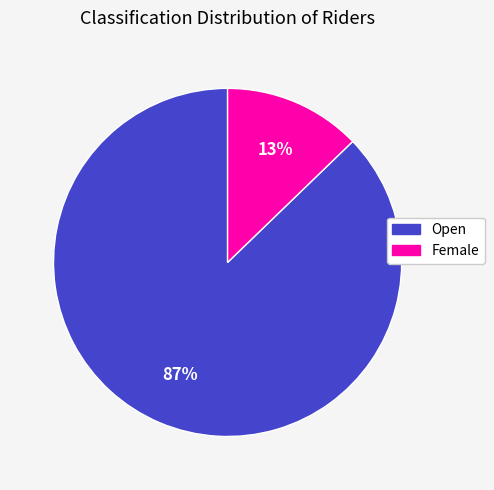

Which slice is the smallest?

Female